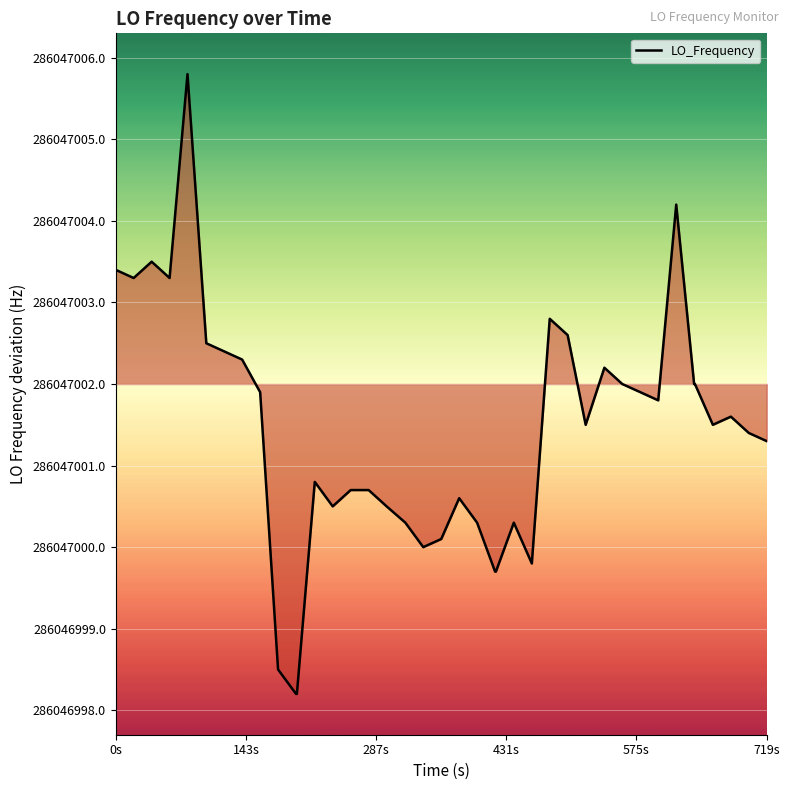

True or false: there are more than 0 points higher than both neighbors.

True